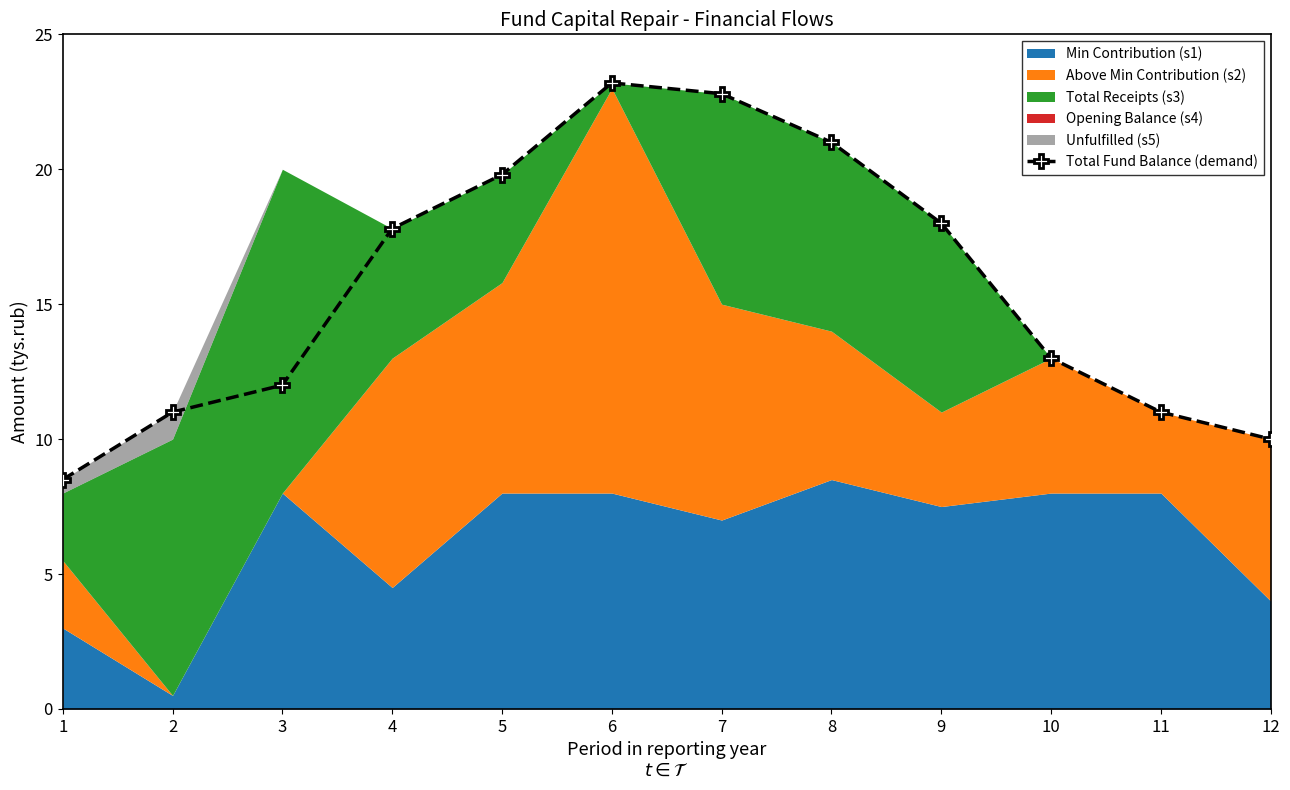

Rank the categories by value from highest to lowest.

6, 7, 8, 5, 9, 4, 10, 3, 2, 11, 12, 1